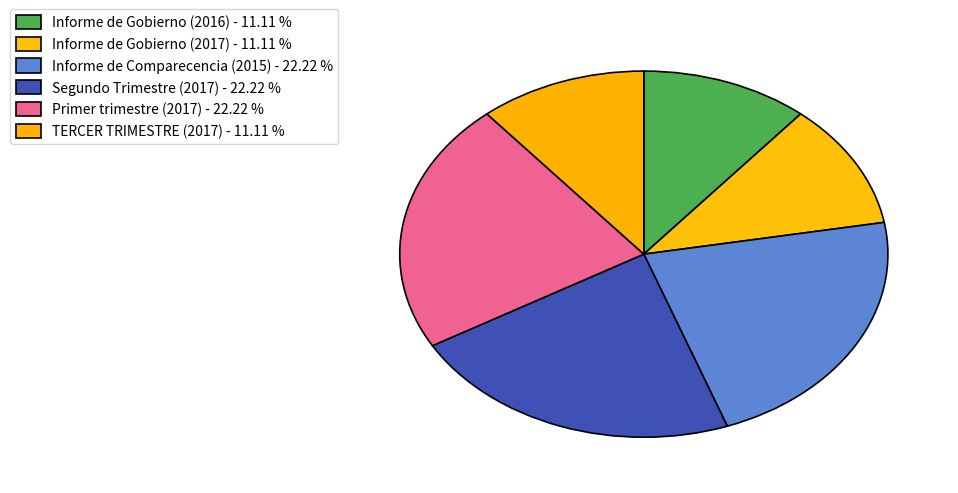

What portion of the pie excludes Informe de Comparecencia (2015)?

77.8%